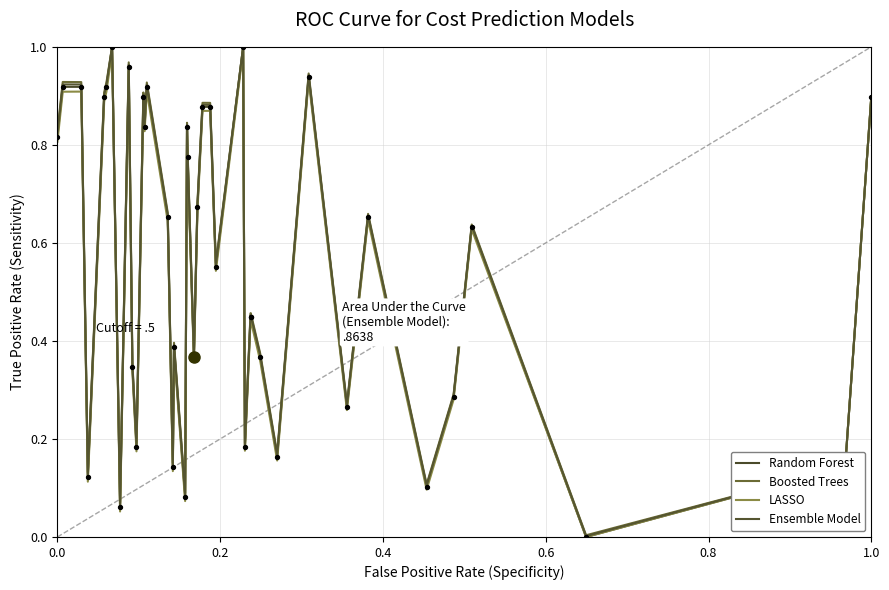

Does the chart have visible grid lines?

Yes